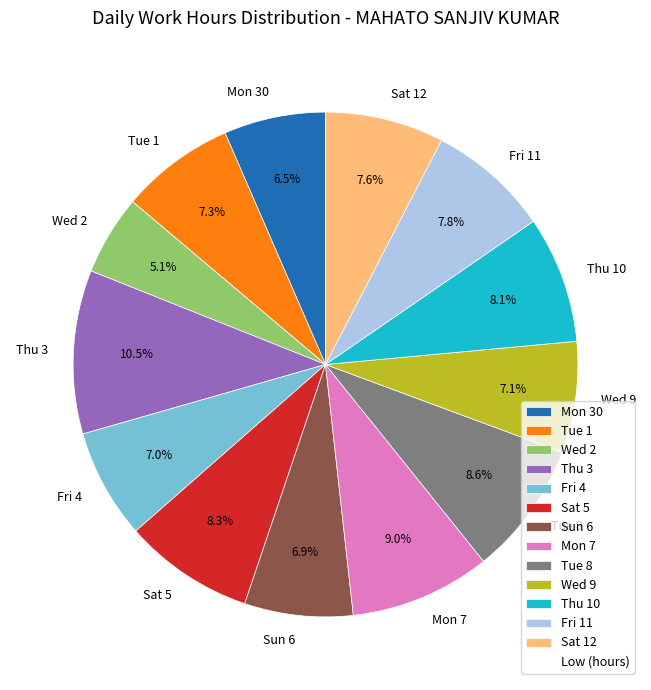

Is there any slice that represents more than half of the pie?

No